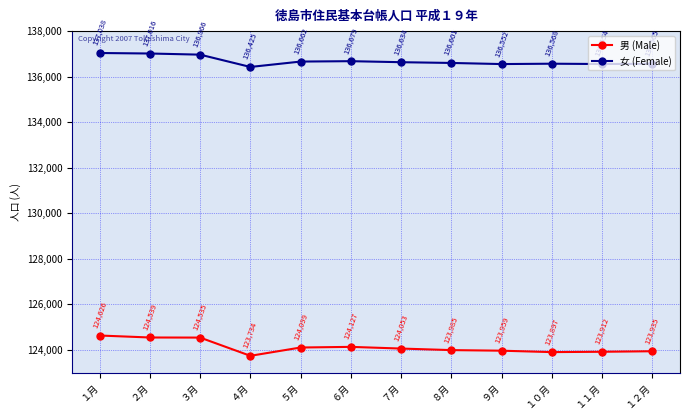

What is the total value across all series at １１月?

260466